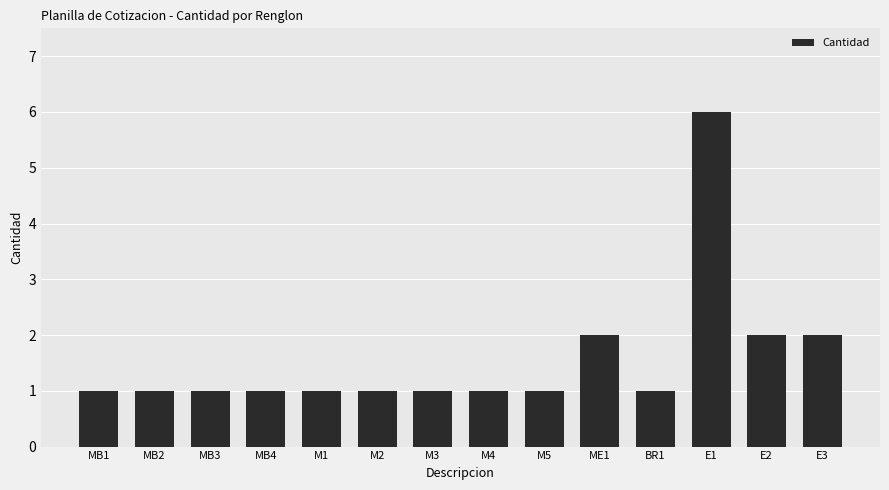

Between MB3 and E2, which is larger?

E2